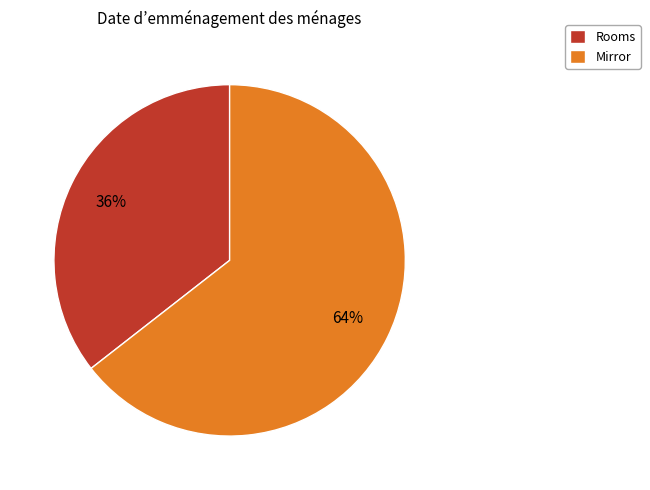

What percentage is the Mirror slice, to the nearest percent?

64%